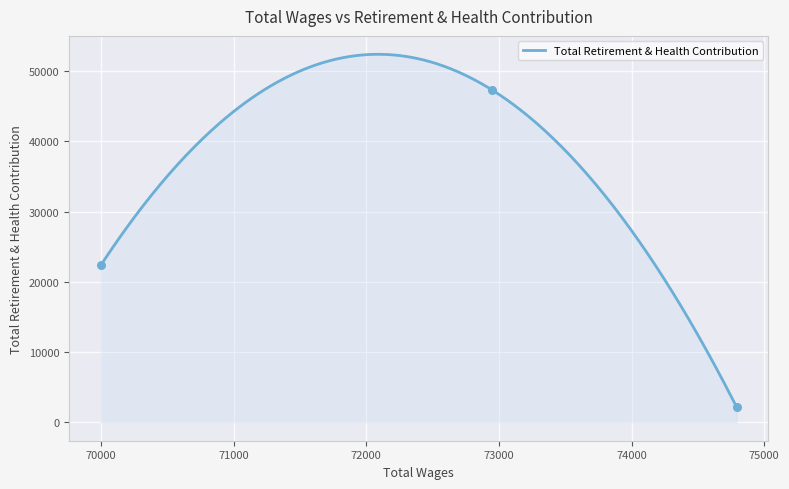

What is the change in value from 74792.0 to 69999.0?

+20194